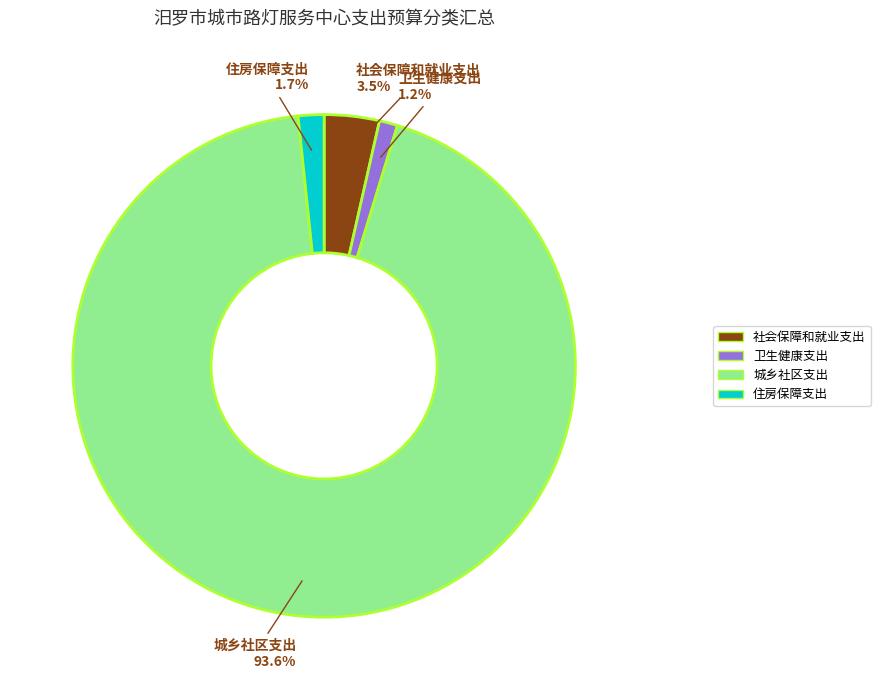

Which has a higher value, 城乡社区支出 or 社会保障和就业支出?

城乡社区支出